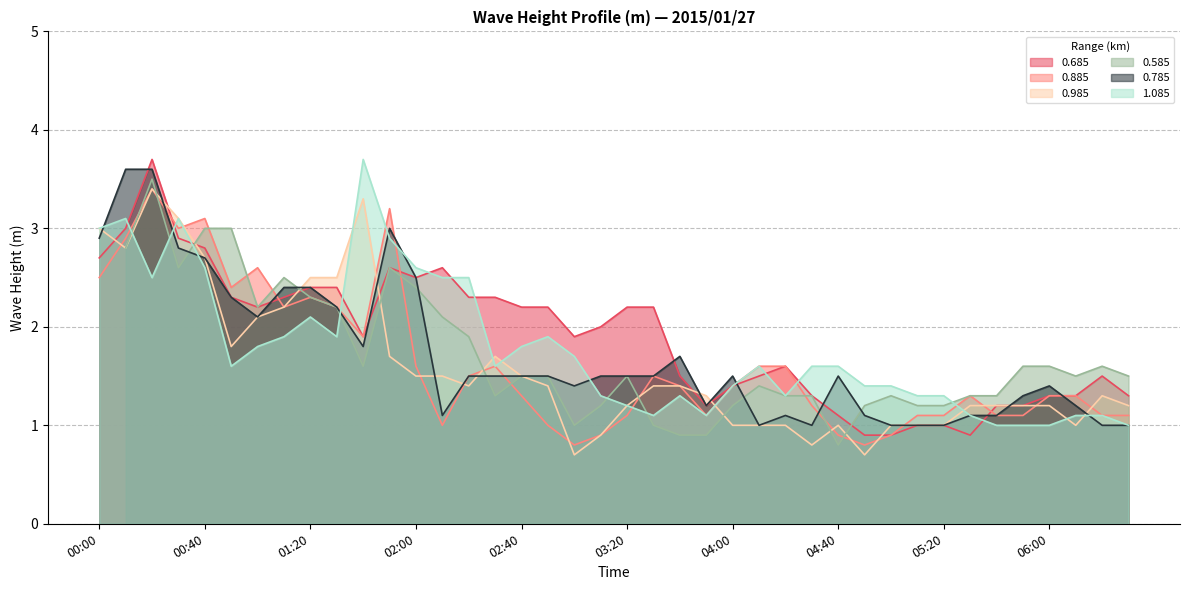

Does the chart have visible grid lines?

Yes